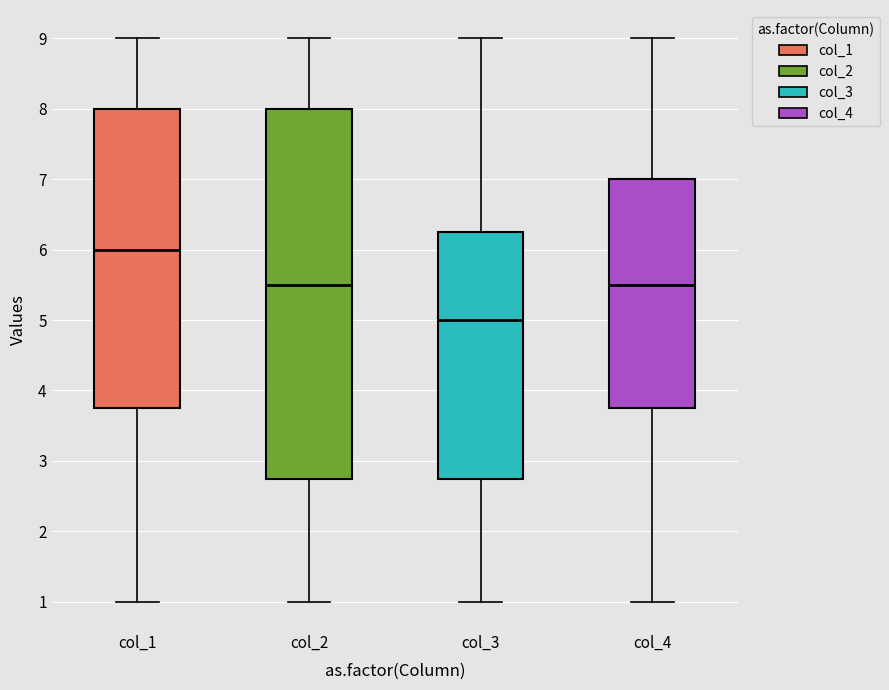

Which box's median line is the lowest?

col_3